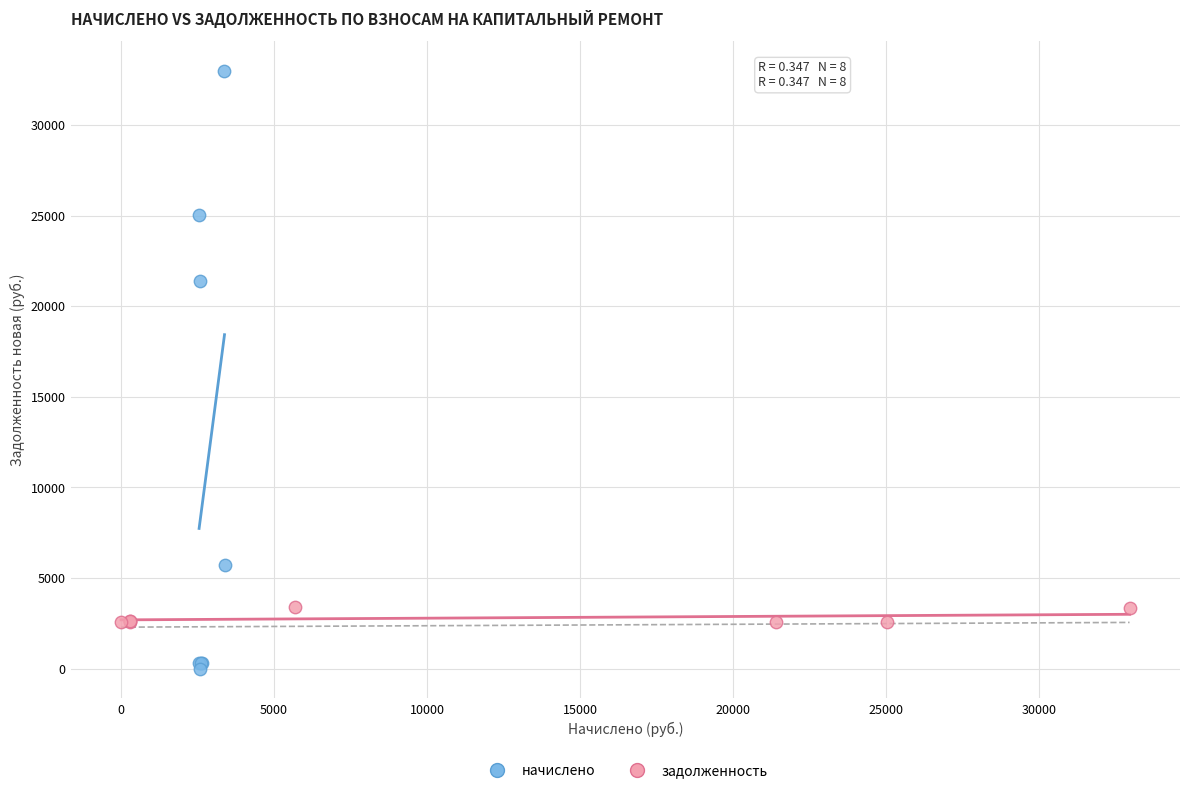

Which series contains the highest Y value?

начислено